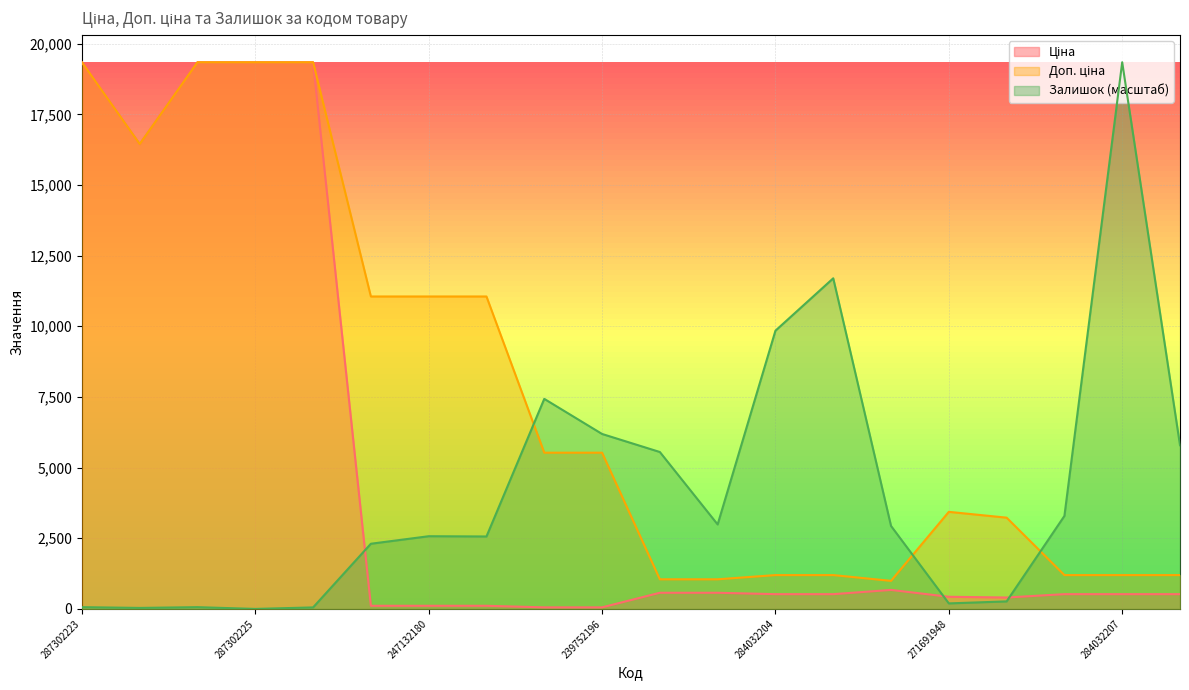

What is the spread (max minus min) of values at 271702230?

4980.4